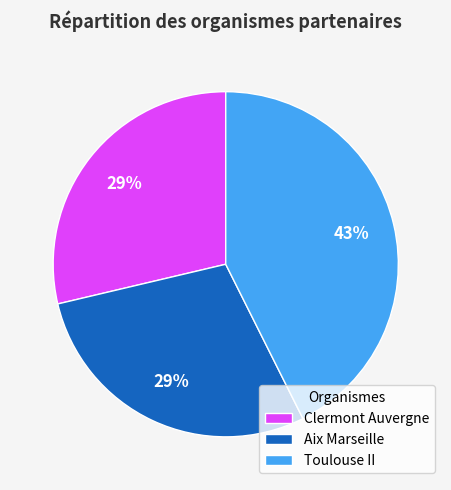

Which category has the biggest portion of the pie?

Toulouse II